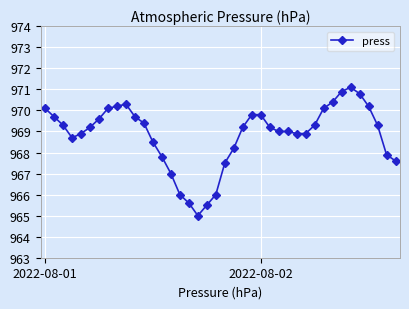

What is the difference between the maximum and second lowest values?

5.6